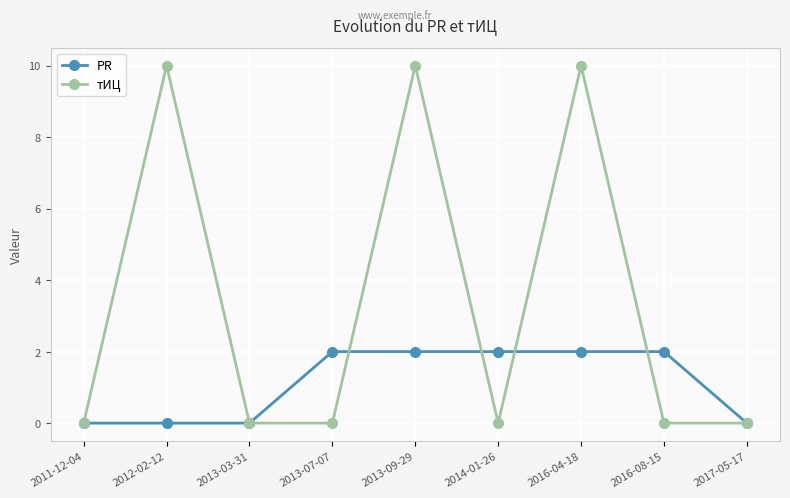

Between 2013-03-31 and 2016-04-18, which series saw the biggest shift?

тИЦ